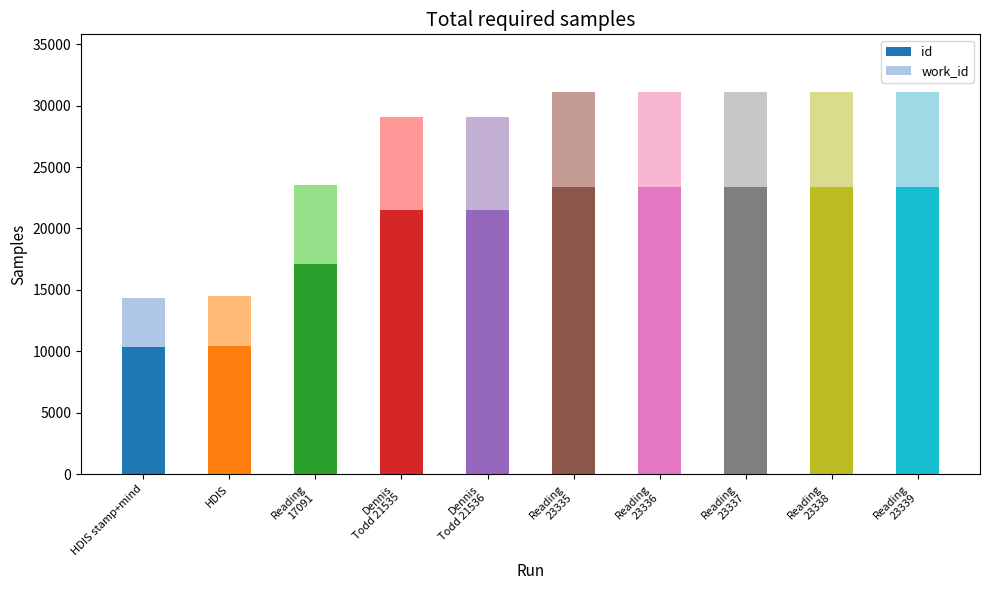

What is the minimum value for id?

10376